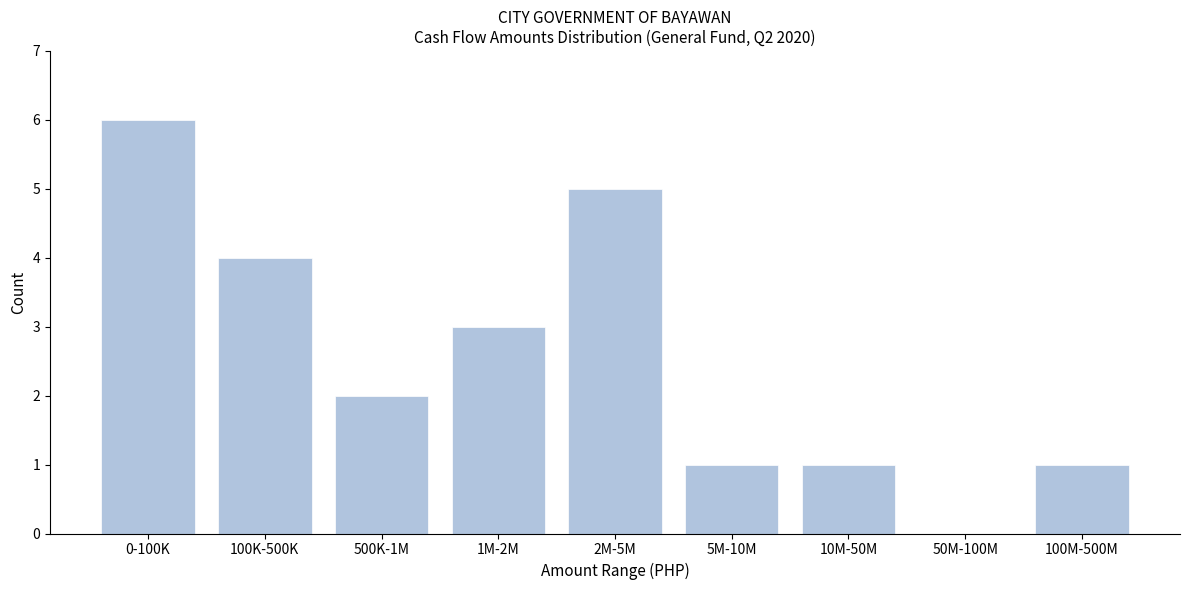

Reading left to right, list all the values displayed in this chart.

0-100K=6	100K-500K=4	500K-1M=2	1M-2M=3	2M-5M=5	5M-10M=1	10M-50M=1	50M-100M=0	100M-500M=1